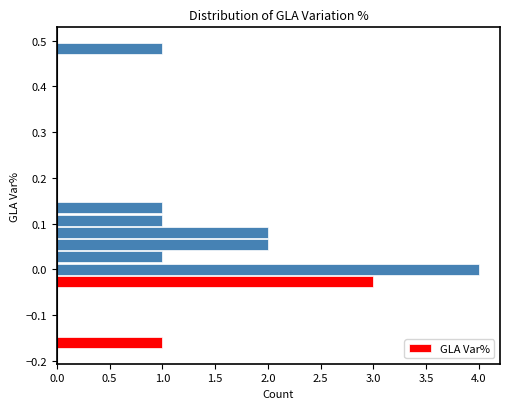

Read against the y-axis, roughly where is the centre of the longest bar?

0.00